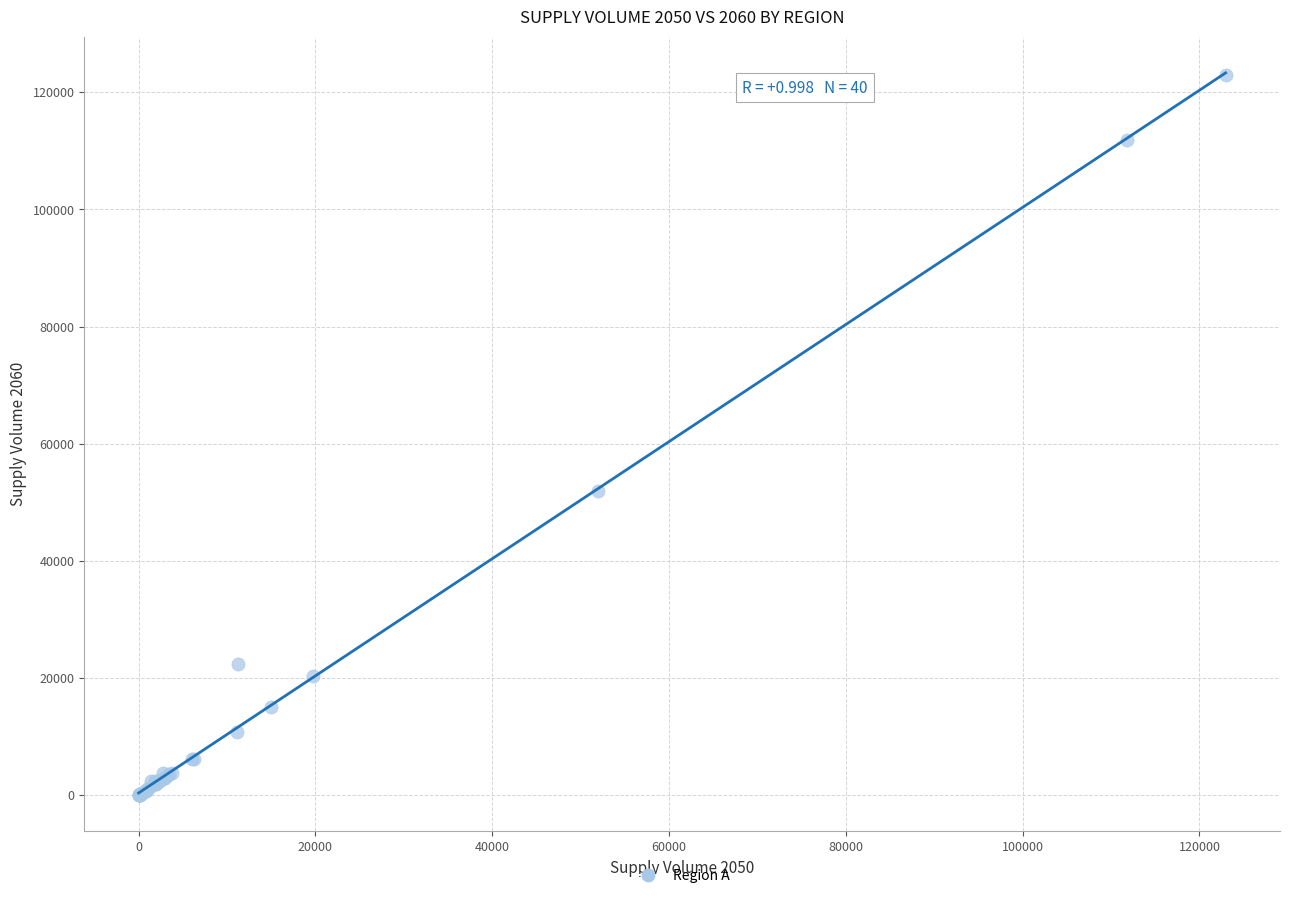

What Y value in the scatter plot is closest to 61479?

51951